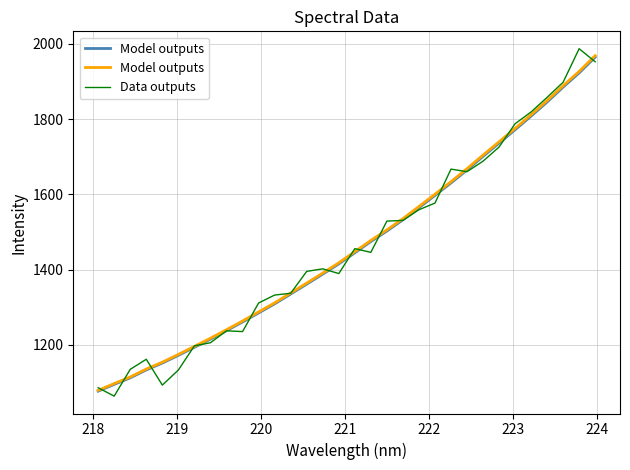

After their last crossing, which series has the higher values: Model outputs or Data outputs?

Model outputs